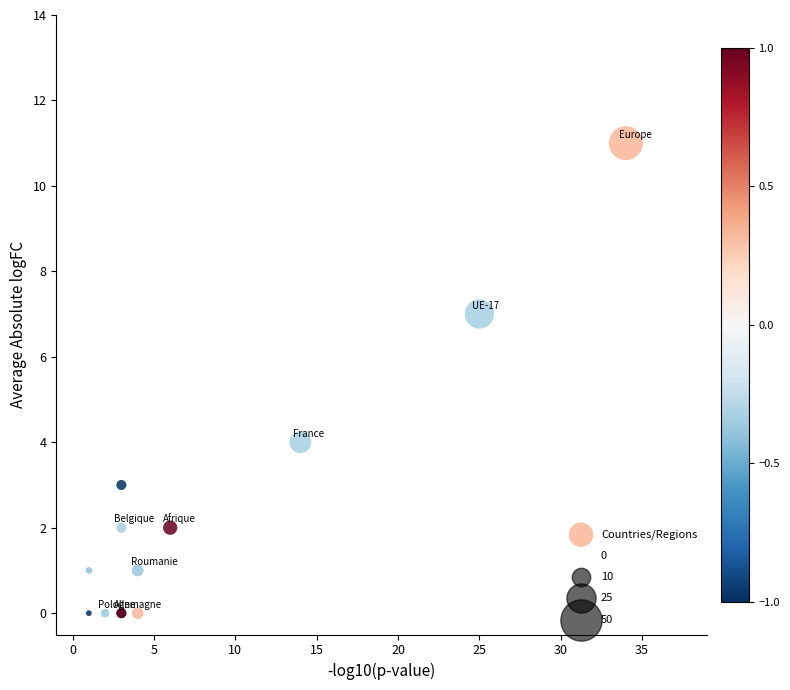

What Y value in the scatter plot is closest to 5?

4